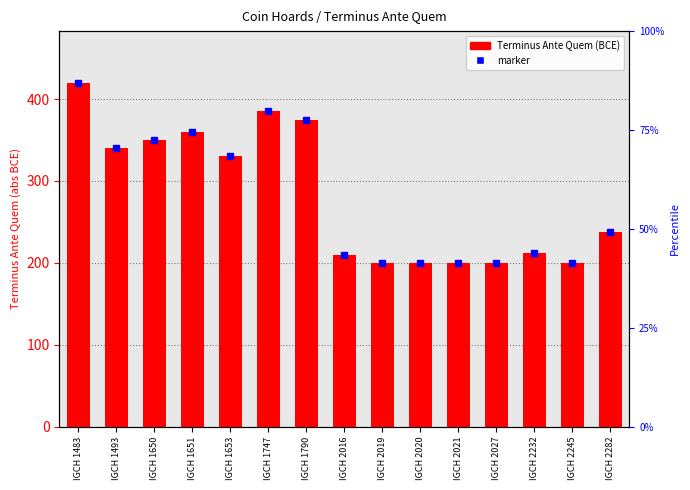

Between IGCH 1653 and IGCH 2232, which is larger?

IGCH 1653